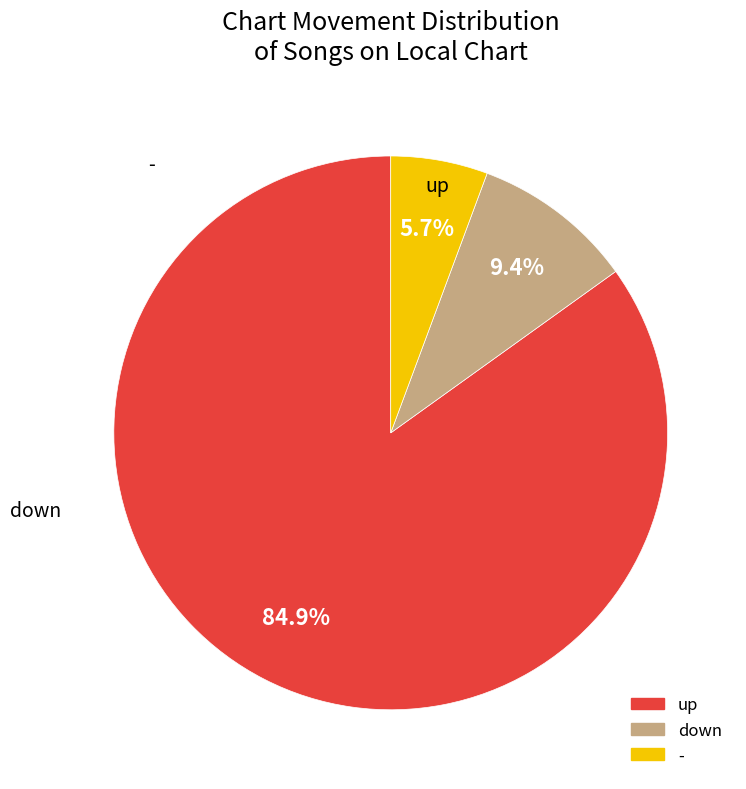

The up slice represents 92% of the pie. True or false?

False